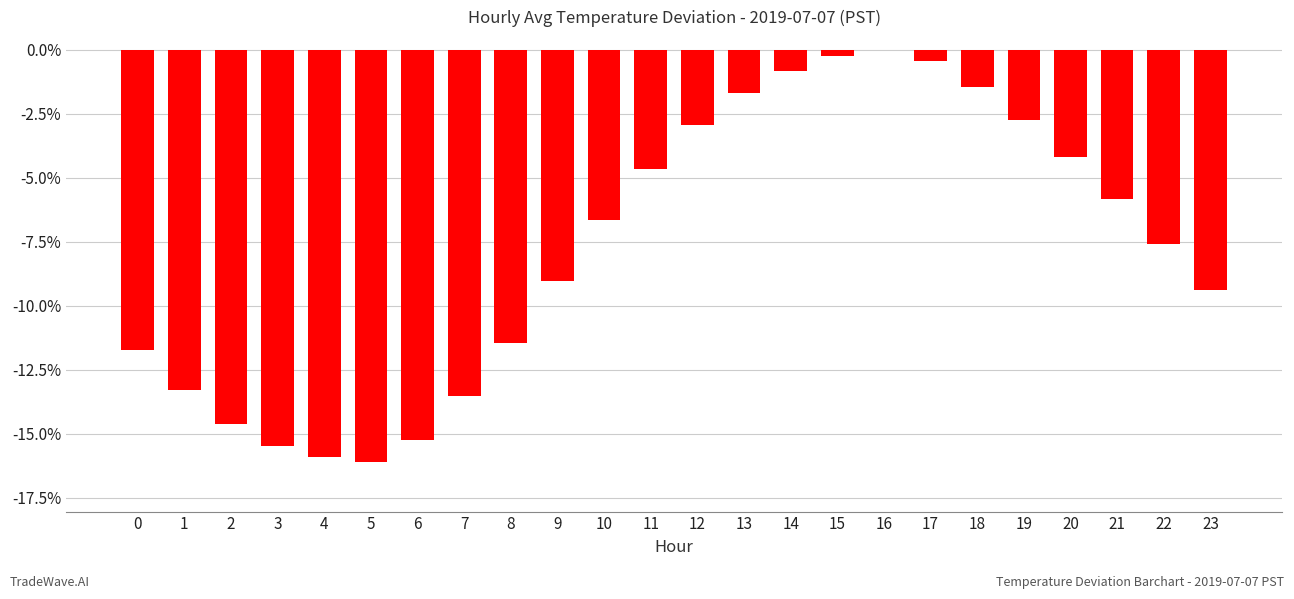

The value at 16 is 0.0. True or false?

True